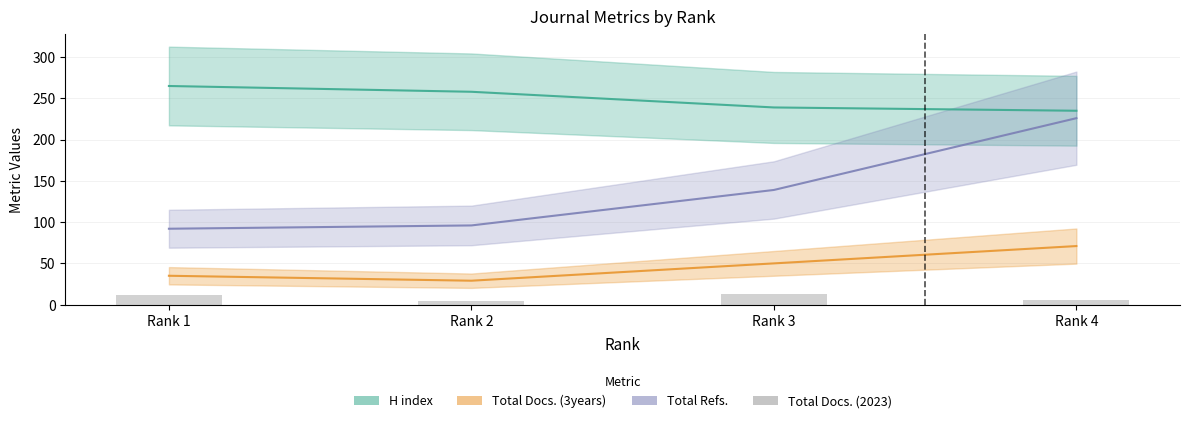

What are all the series names shown in the legend?

H index, Total Docs. (3years), Total Refs., Total Docs. (2023)